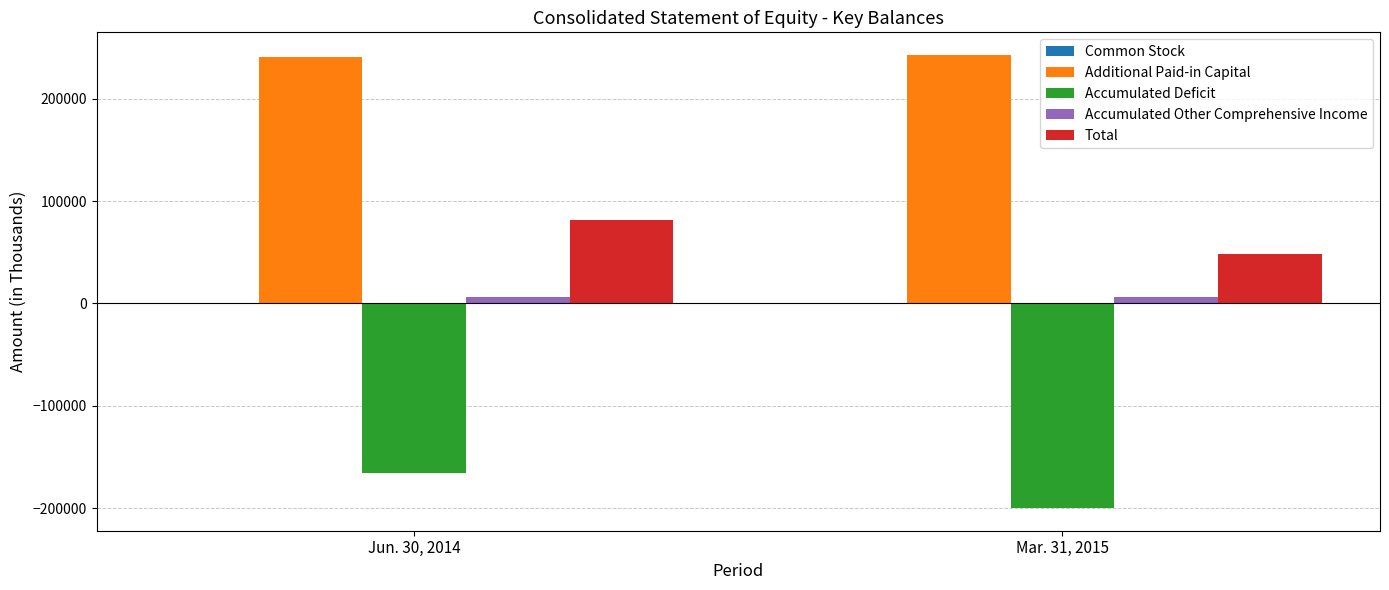

At which category is the sum across all series the highest?

Jun. 30, 2014